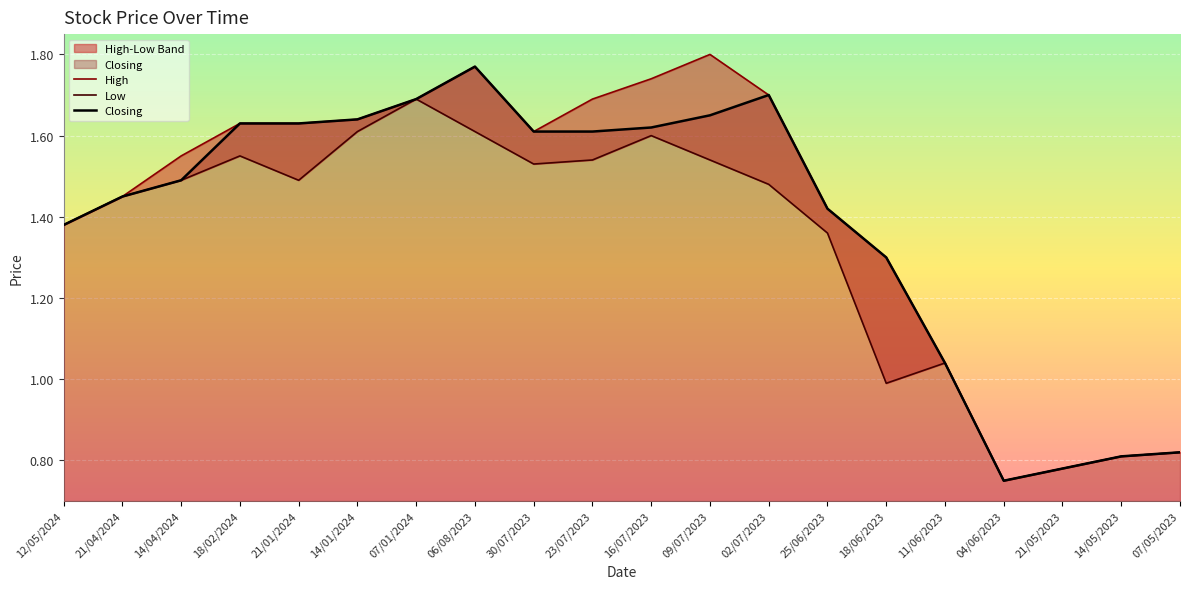

Between 14/01/2024 and 04/06/2023, which series saw the biggest shift?

High